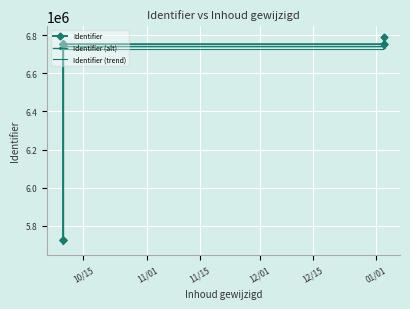

Reading right to left, list all the values displayed in this chart.

Identifier: 6791516.0	6752050.0	6752046.0	6752033.0	6752029.0	6752025.0	6752019.0	6752017.0	6751352.0	6751327.0	5725884.0	5725882.0	5725881.0
Identifier (alt): 6778433.0	6739045.9	6739041.9	6739028.9	6739024.9	6739021.0	6739015.0	6739013.0	6738349.3	6738324.3	5714932.2	5714930.2	5714929.2
Identifier (trend): 6763349.9	6724041.8	6724037.8	6724024.9	6724020.9	6724016.9	6724010.9	6724008.9	6723346.6	6723321.7	5701980.5	5701978.5	5725881.0